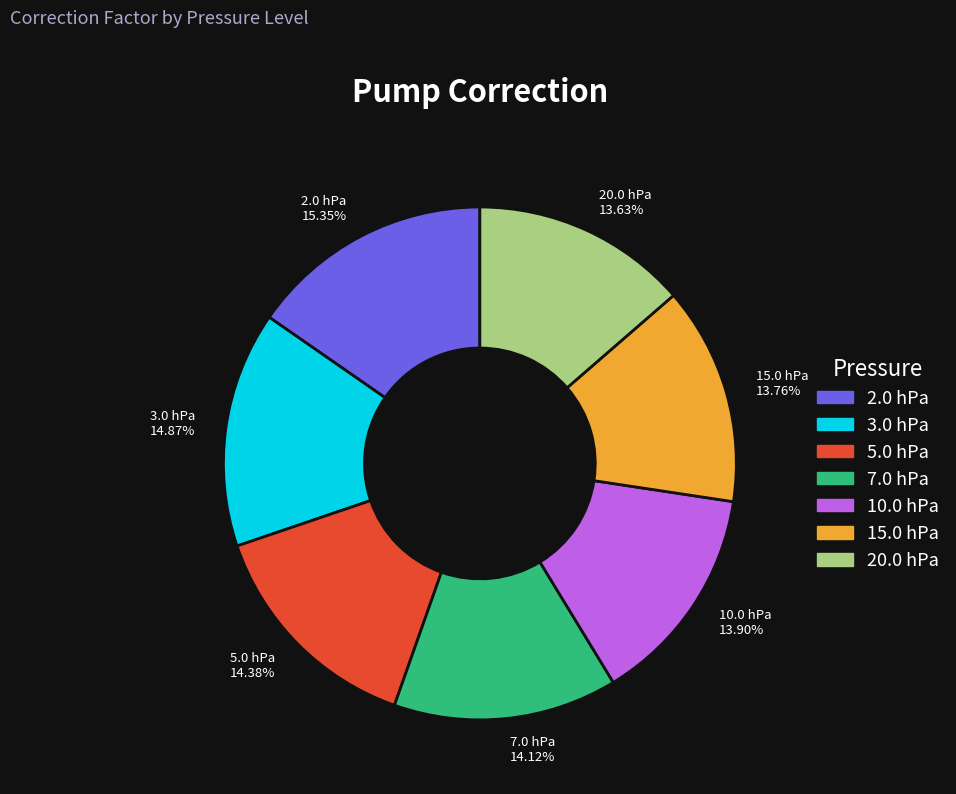

Approximately how many times larger is the value at 5.0 hPa compared to 7.0 hPa?

1.0